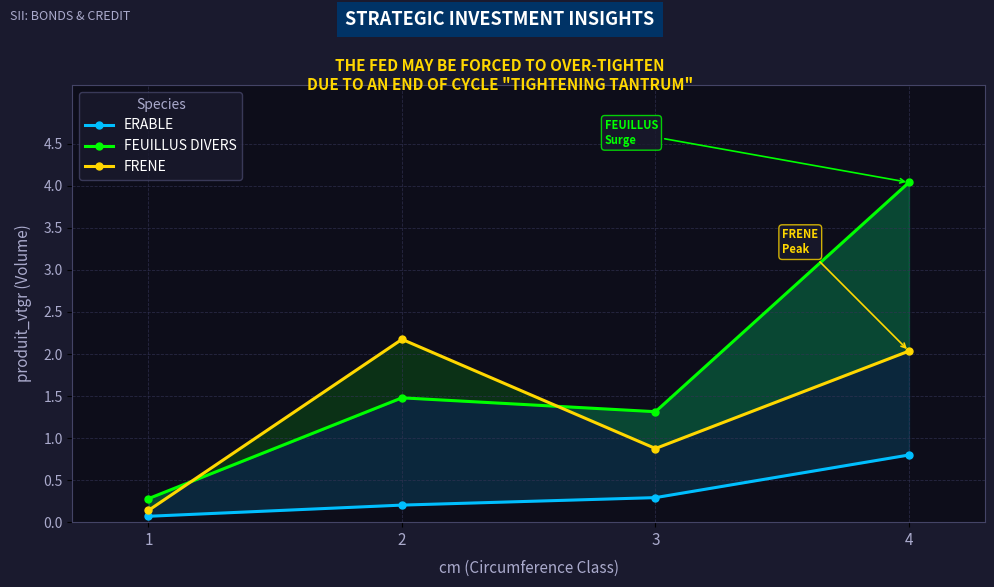

Which has a higher value, 4 or 3?

4